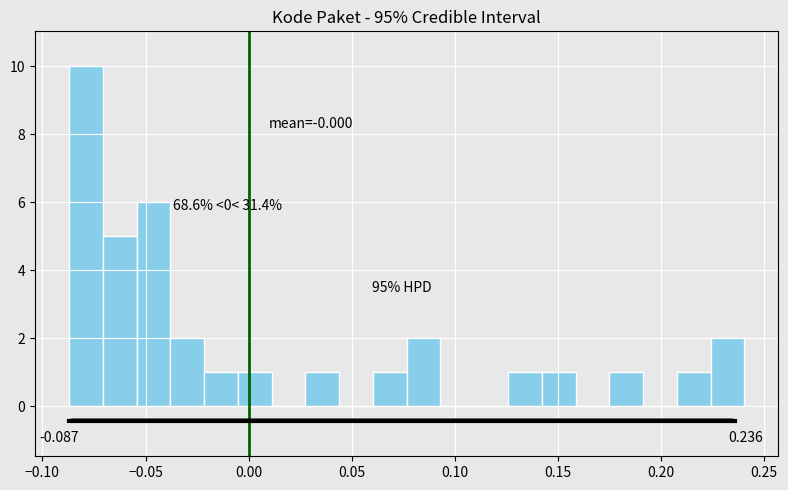

Around what value on the x-axis is the tallest bar? Give the approximate position of its centre, as read against the axis.

-0.080